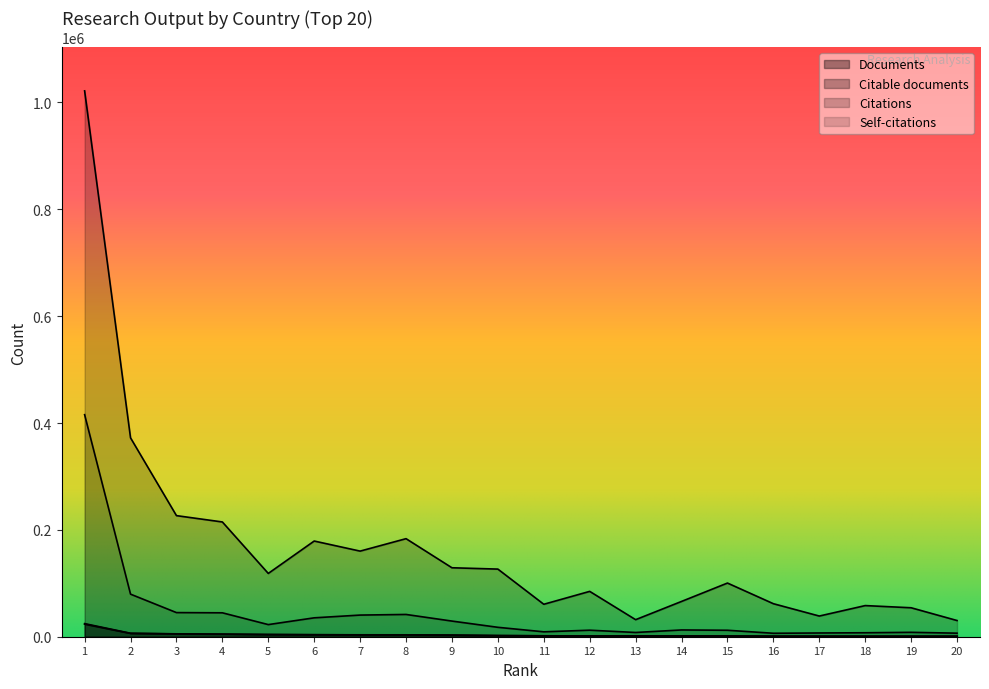

What are all the series names shown in the legend?

Documents, Citable documents, Citations, Self-citations